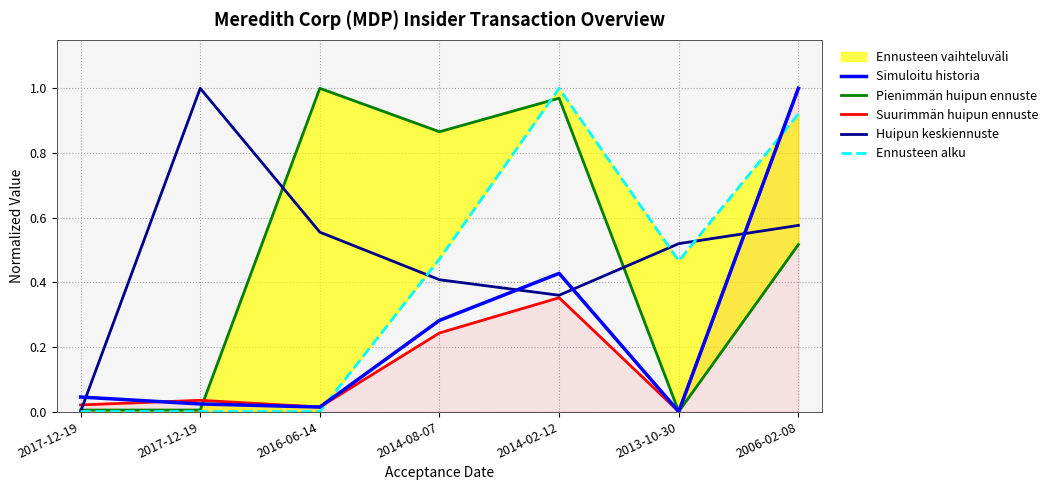

Which series has the largest total across all categories?

Huipun keskiennuste